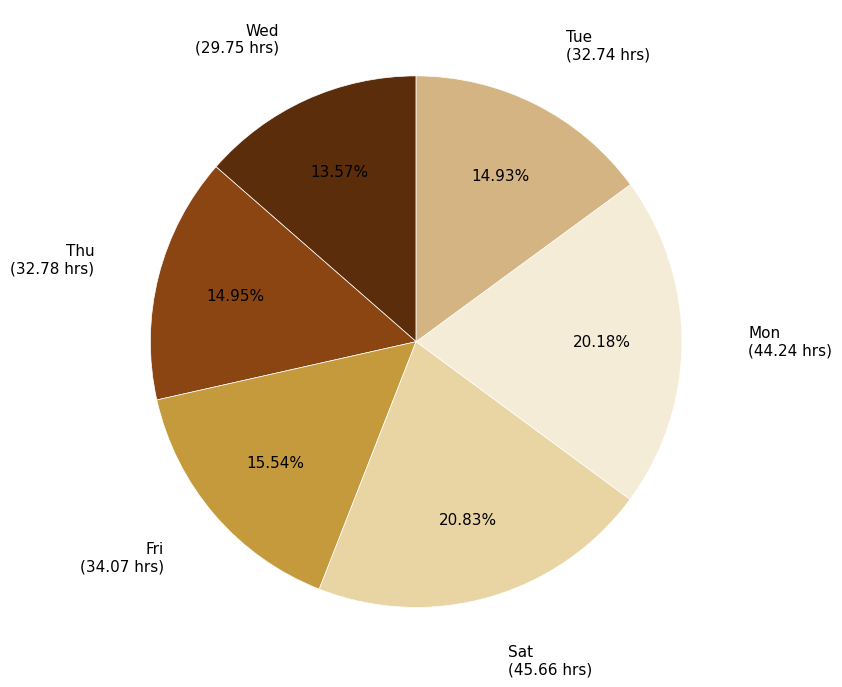

Is there a majority slice in this chart?

No